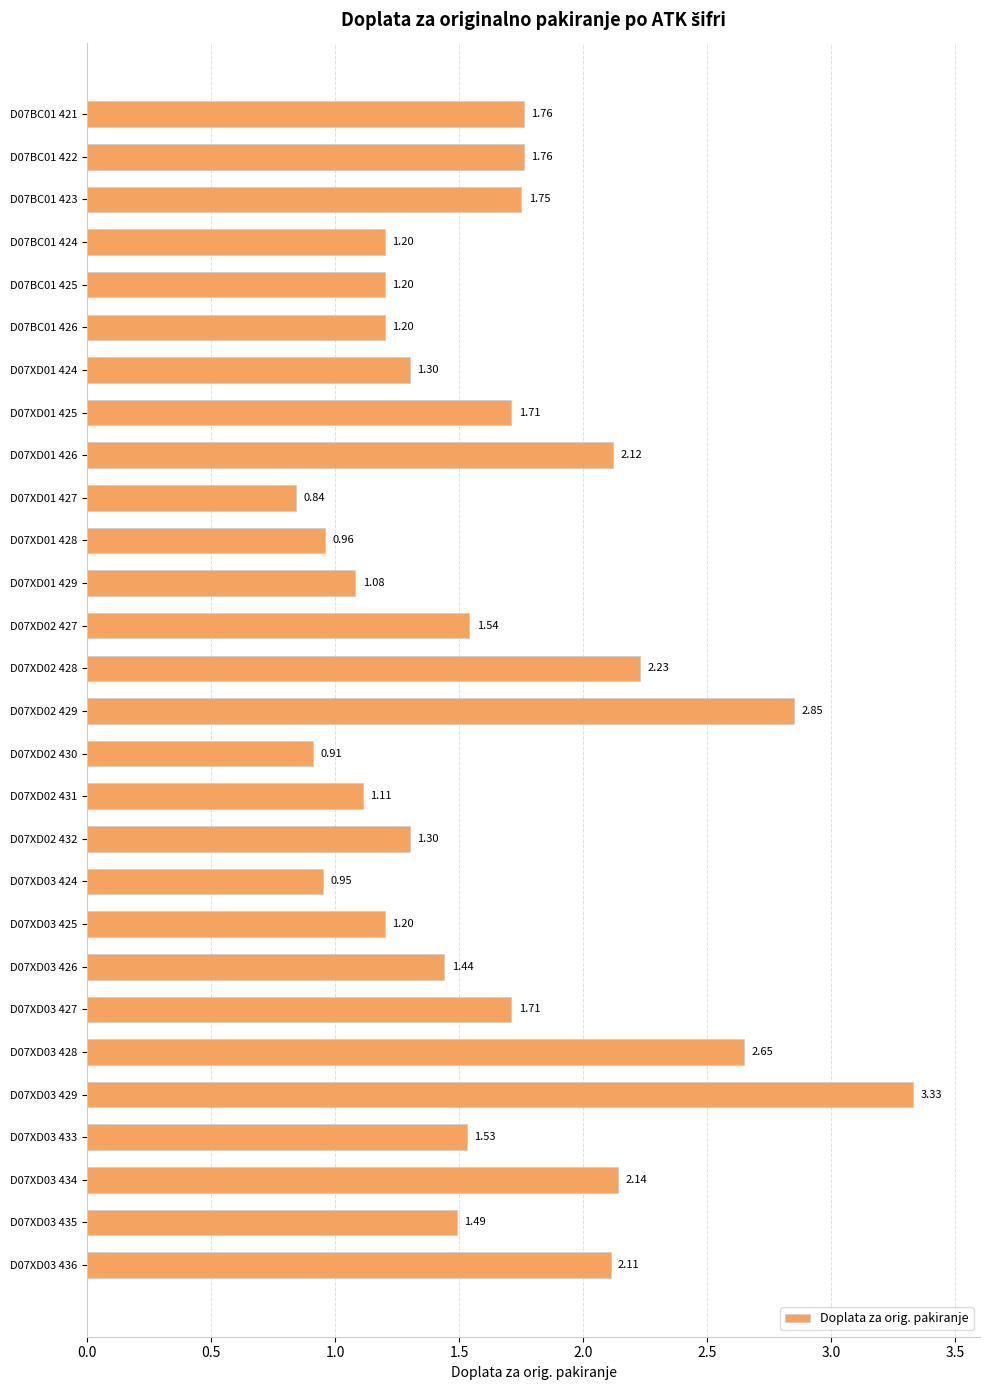

Which has a higher value, D07XD01 427 or D07XD01 426?

D07XD01 426